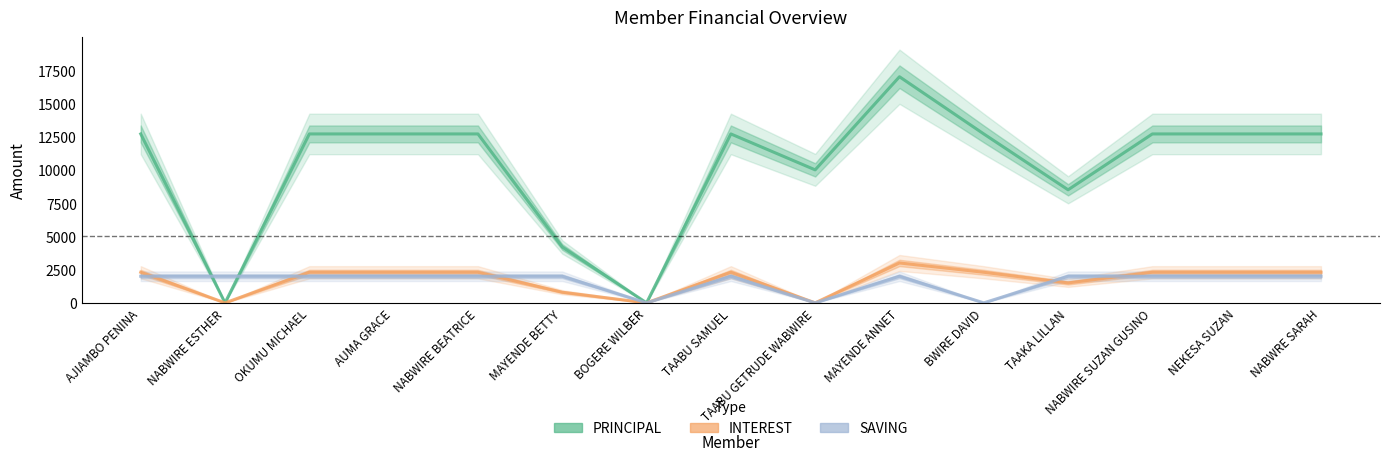

Reading right to left, extract all data points from this chart.

PRINCIPAL: 12700	12700	12700	8500	12700	17000	10000	12700	0	4200	12700	12700	12700	0	12700
INTEREST: 2300	2300	2300	1500	2300	3000	0	2300	0	800	2300	2300	2300	0	2300
SAVING: 2000	2000	2000	2000	0	2000	0	2000	0	2000	2000	2000	2000	2000	2000